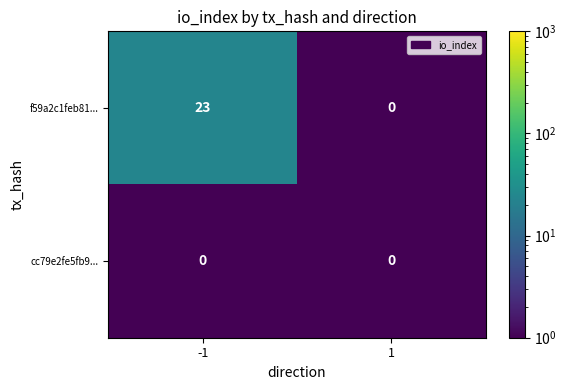

Between -1 and 1, which series saw the biggest shift?

f59a2c1feb81...